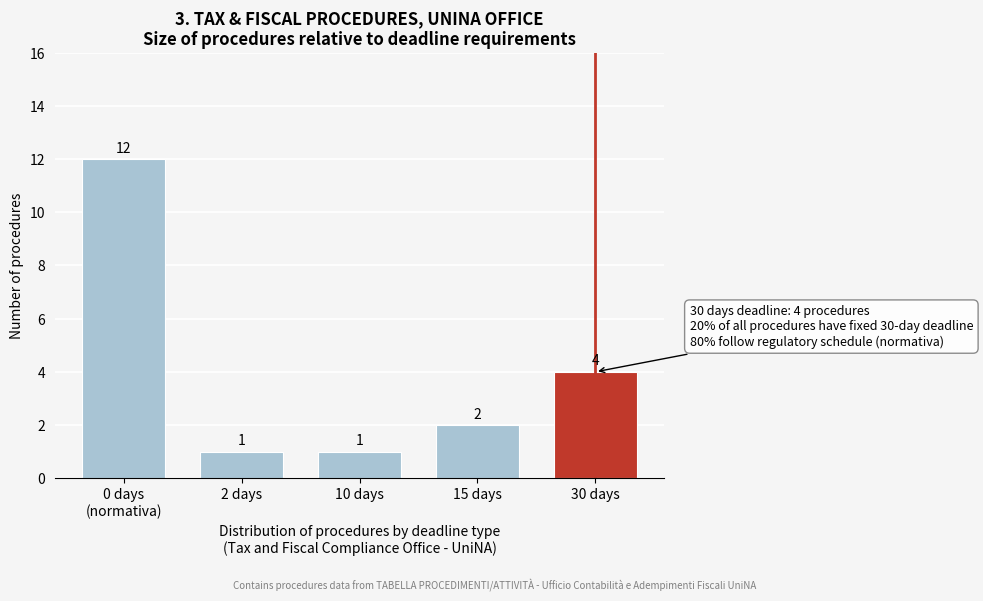

Reading left to right, extract all data points from this chart.

12	1	1	2	4